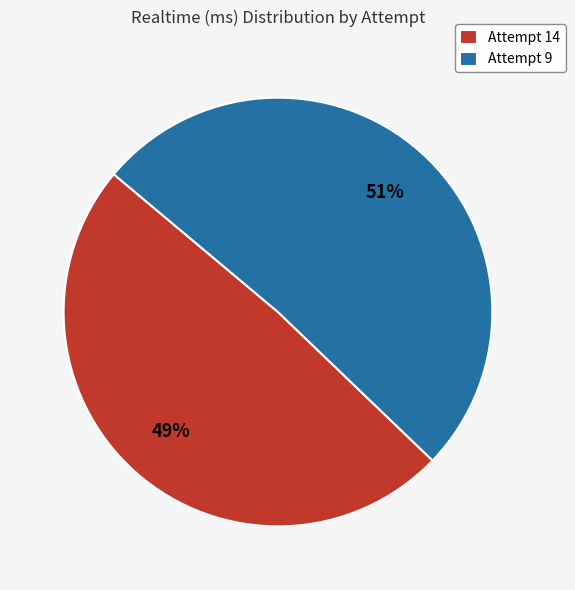

Is it true that Attempt 14 is 43% of the pie?

False